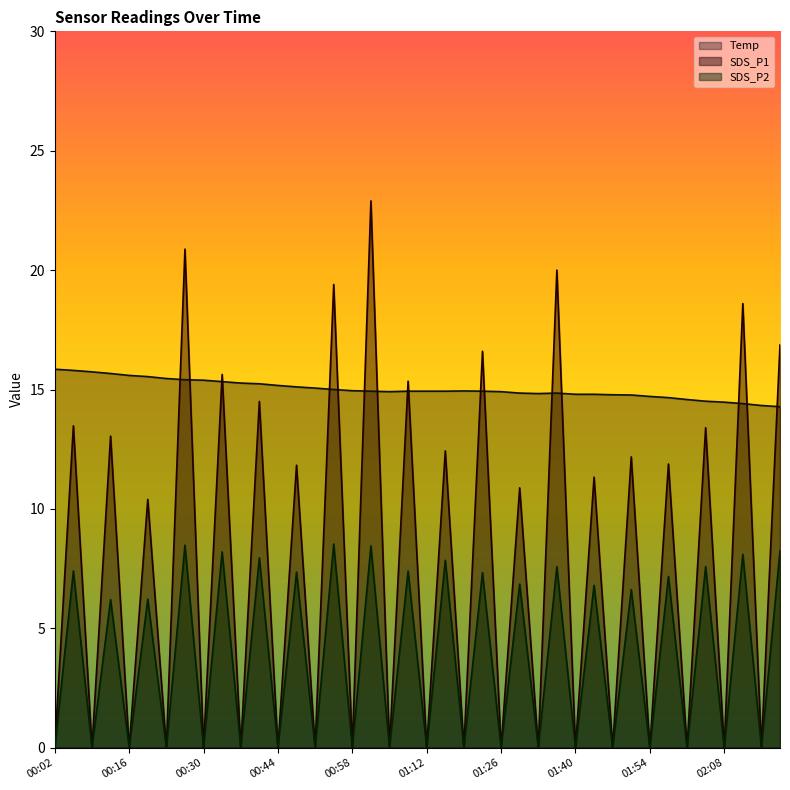

How many lines are shown in the chart?

3